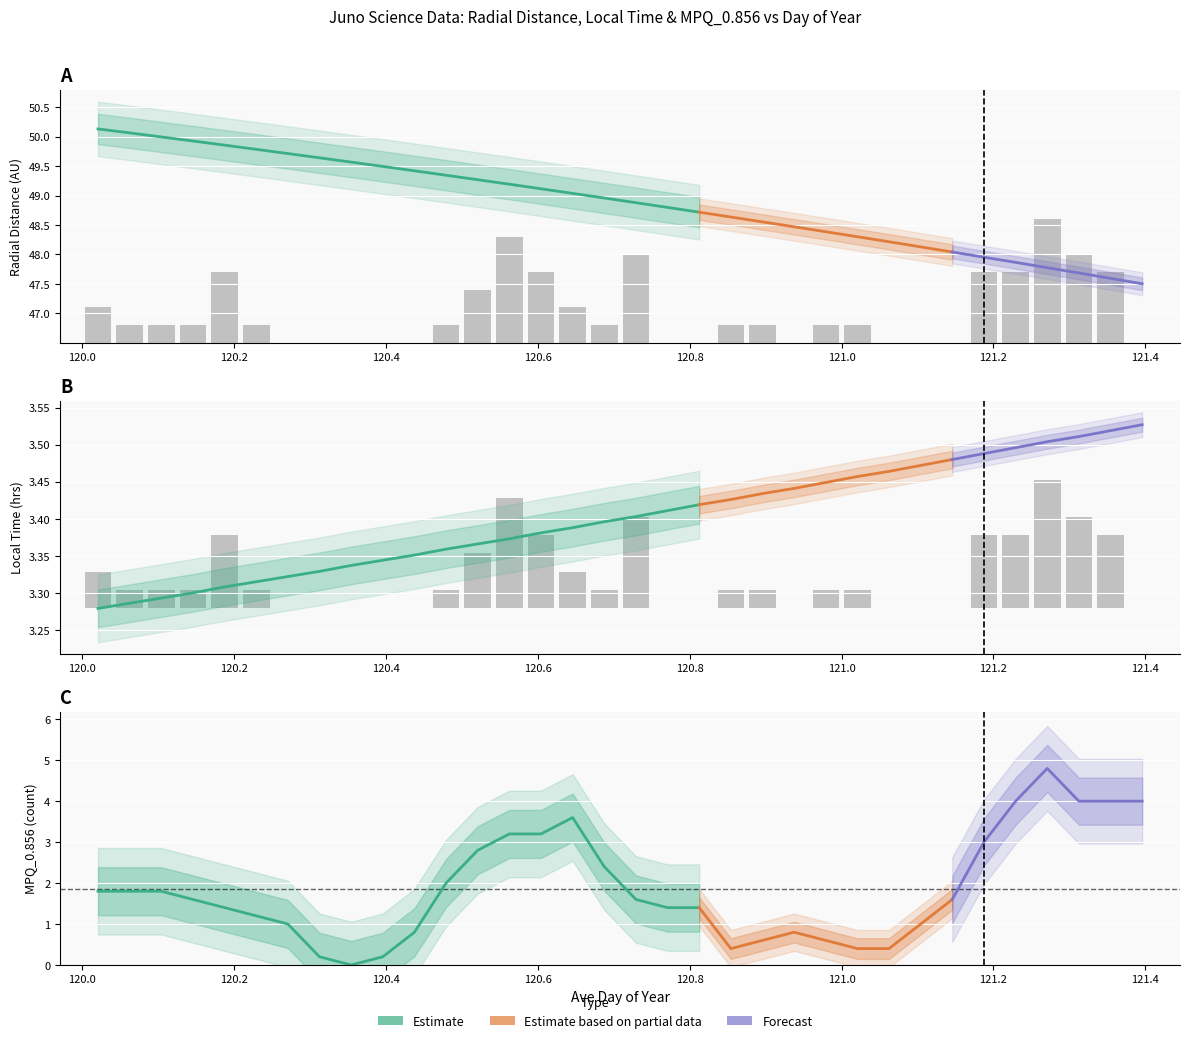

At which category is the sum across all series the highest?

120.5625